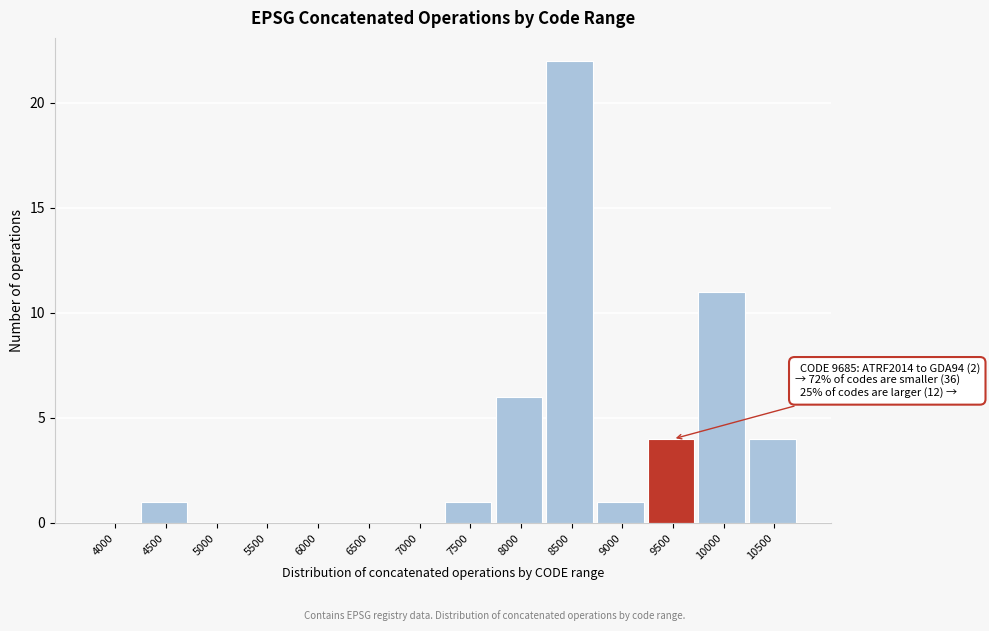

Reading left to right, extract all data points from this chart.

4000=0	4500=1	5000=0	5500=0	6000=0	6500=0	7000=0	7500=1	8000=6	8500=22	9000=1	9500=4	10000=11	10500=4